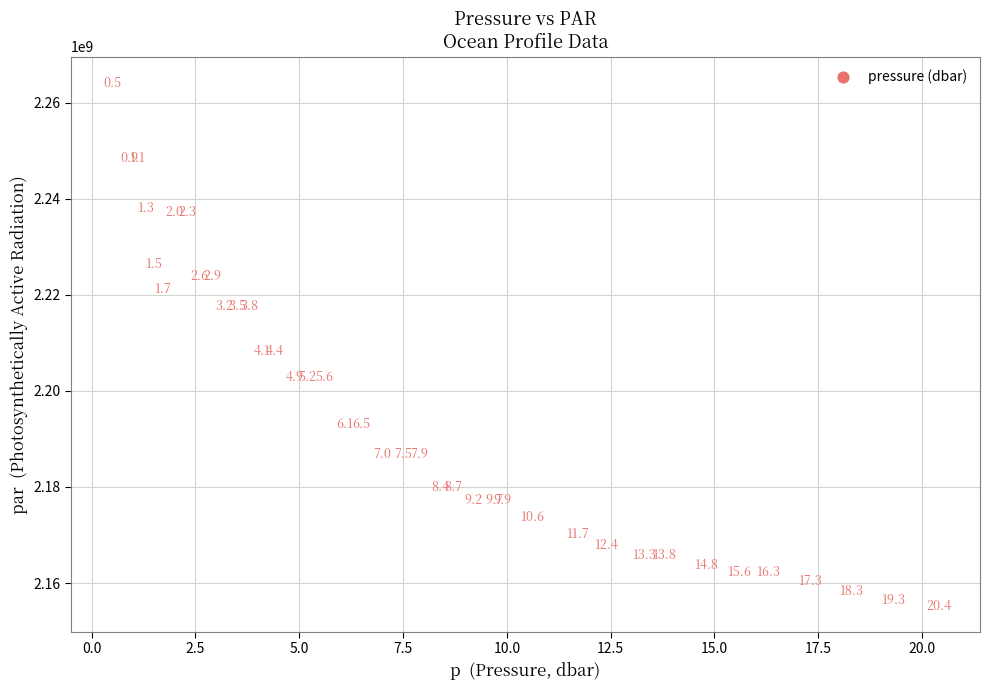

What Y value in the scatter plot is closest to 2209706646?

2208317440